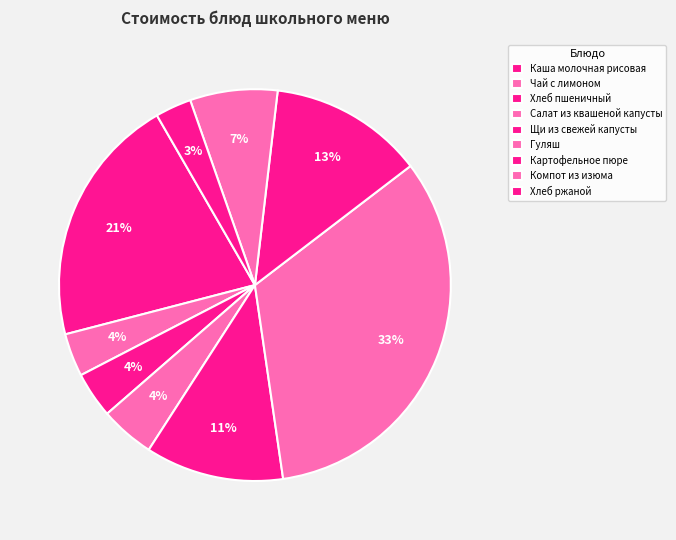

True or false: Компот из изюма accounts for 7% of the total.

True